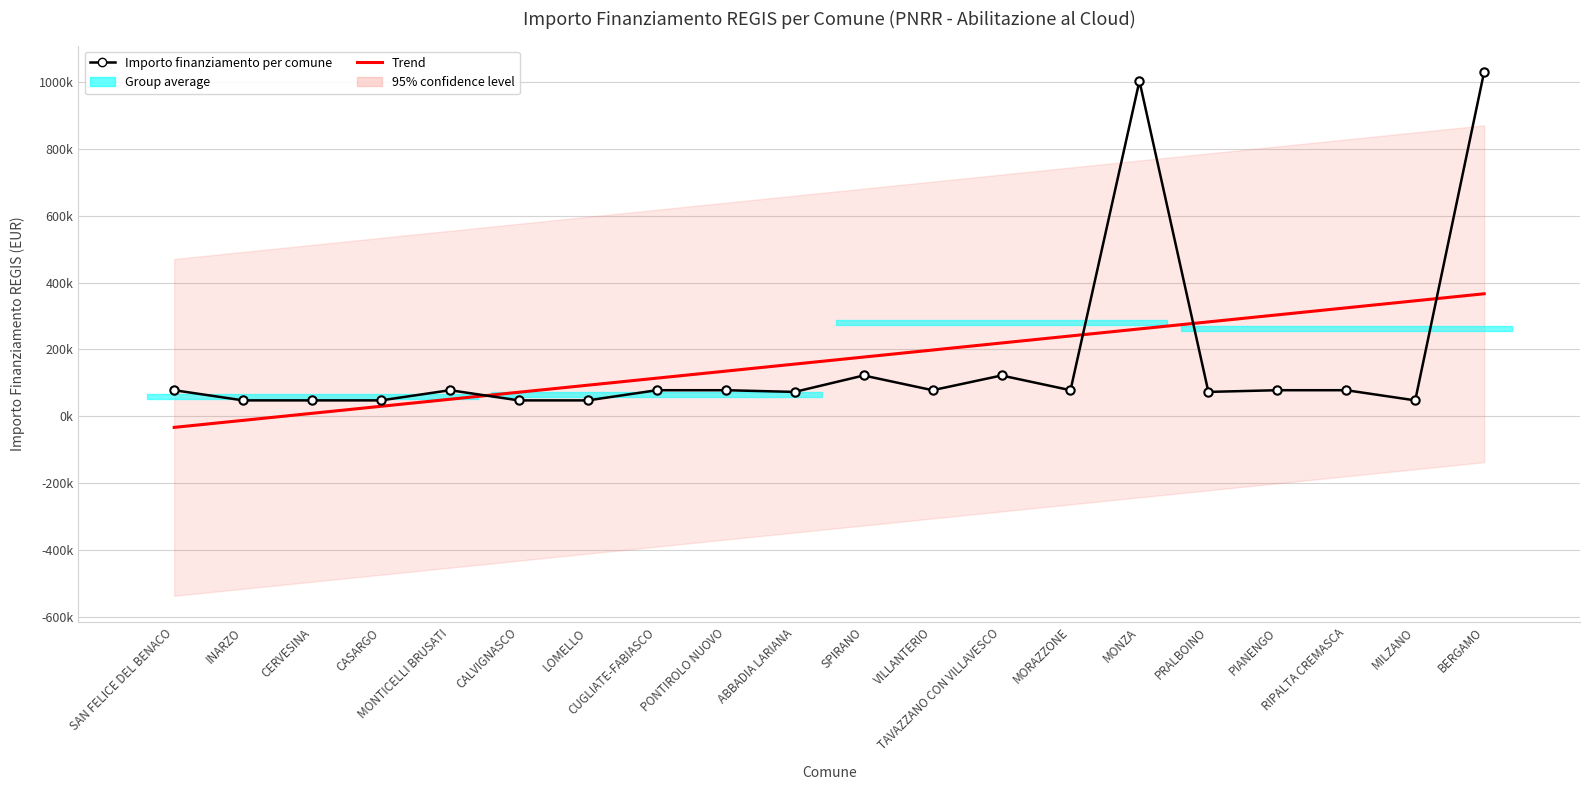

How many values in the Importo finanziamento per comune series are below 77897?

8